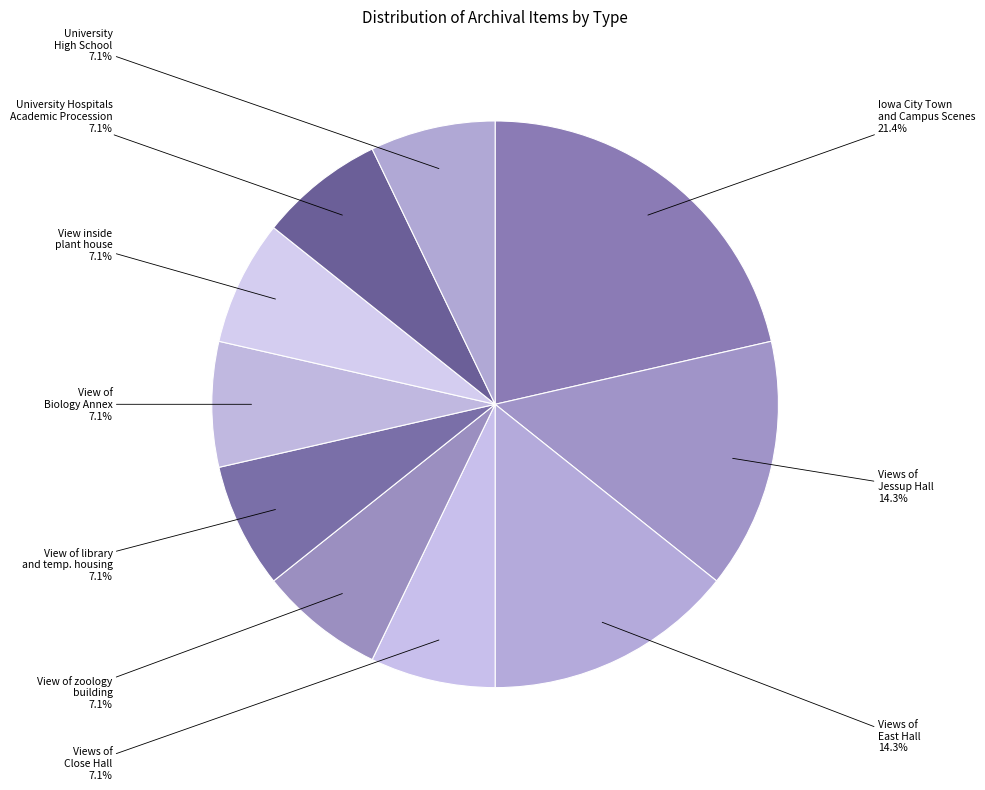

Count the number of slices in the pie.

10